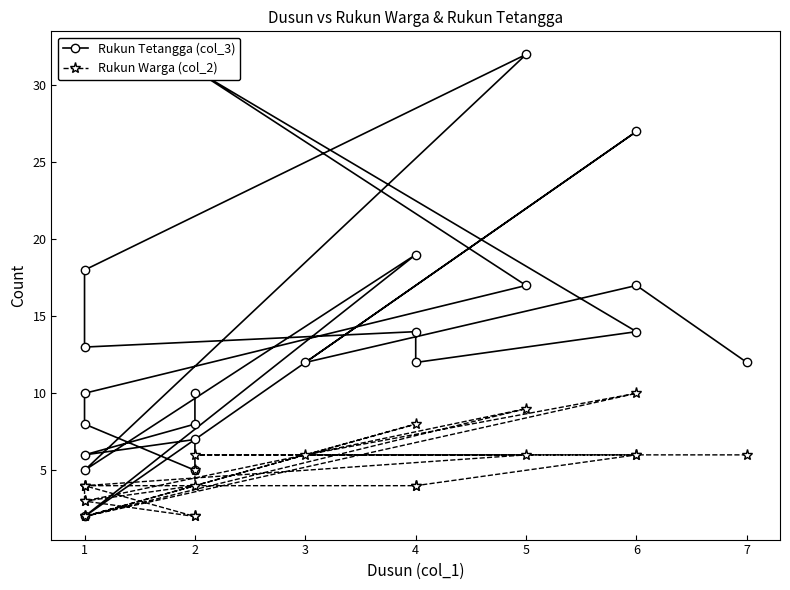

What is the difference between the second highest and second lowest values in the Rukun Tetangga (col_3) series?

26